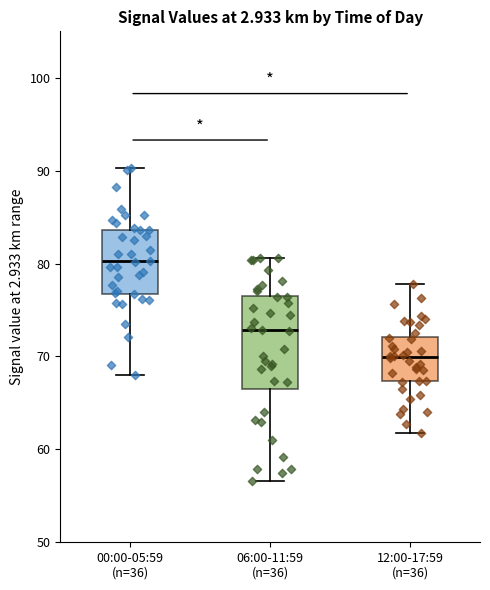

Which box has the lowest median line?

12:00-17:59 (n=36)